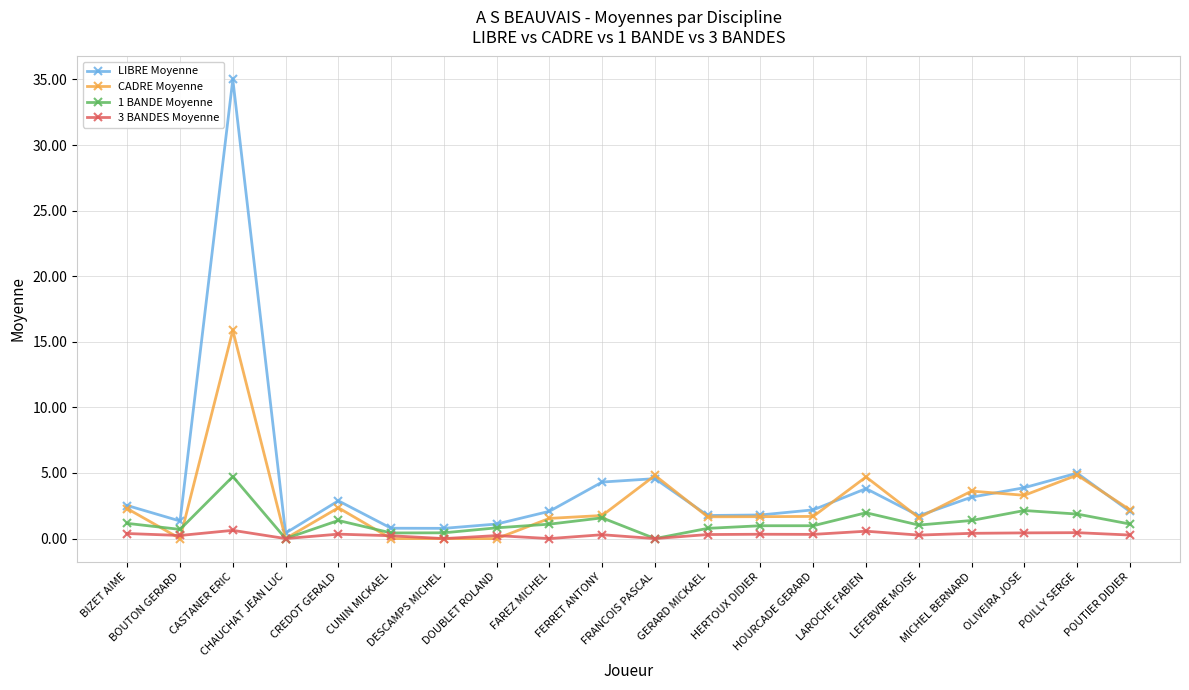

The CADRE Moyenne series shows 1.5 at FAREZ MICHEL. True or false?

True